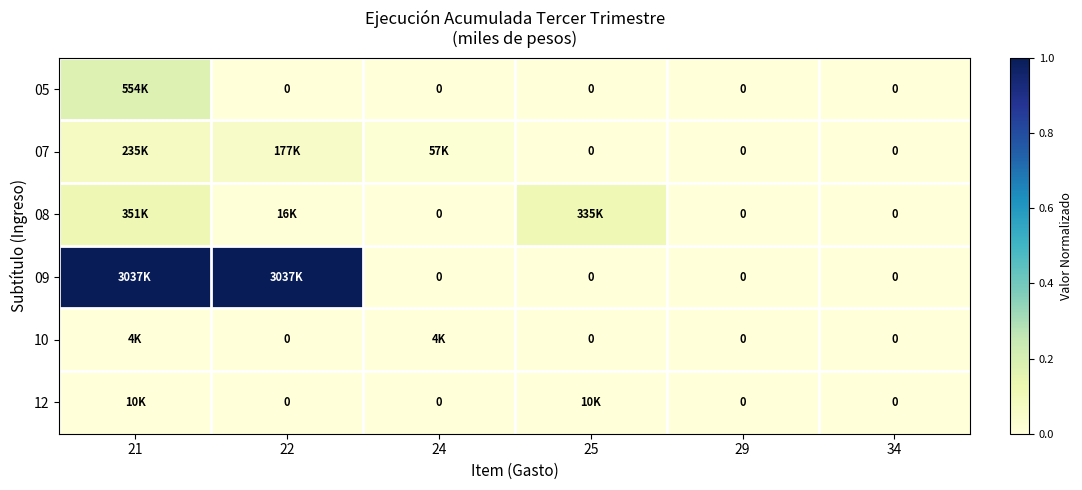

Count the 12 values in the range 0 to 1.

6